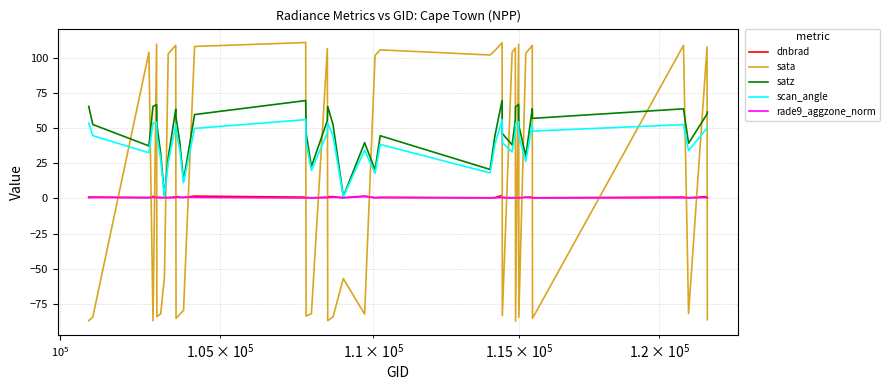

What is the smallest value displayed?

-87.2